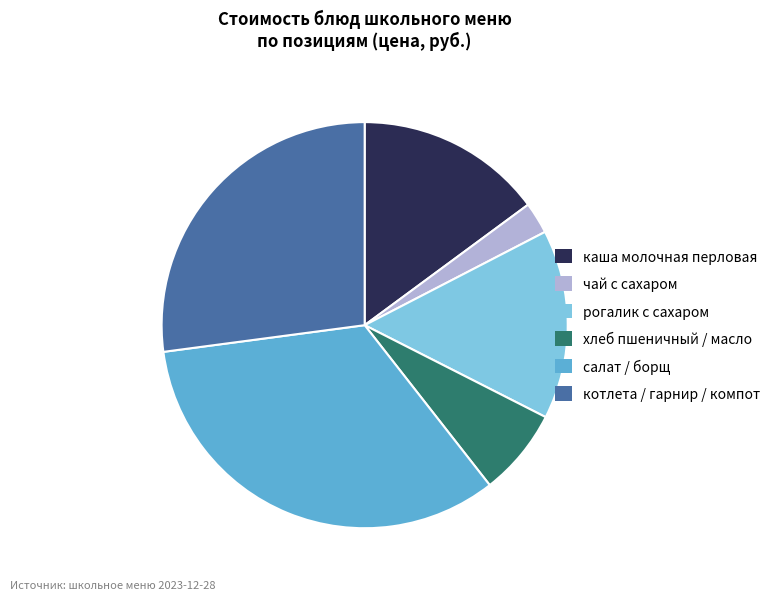

Is there any slice that represents more than half of the pie?

No